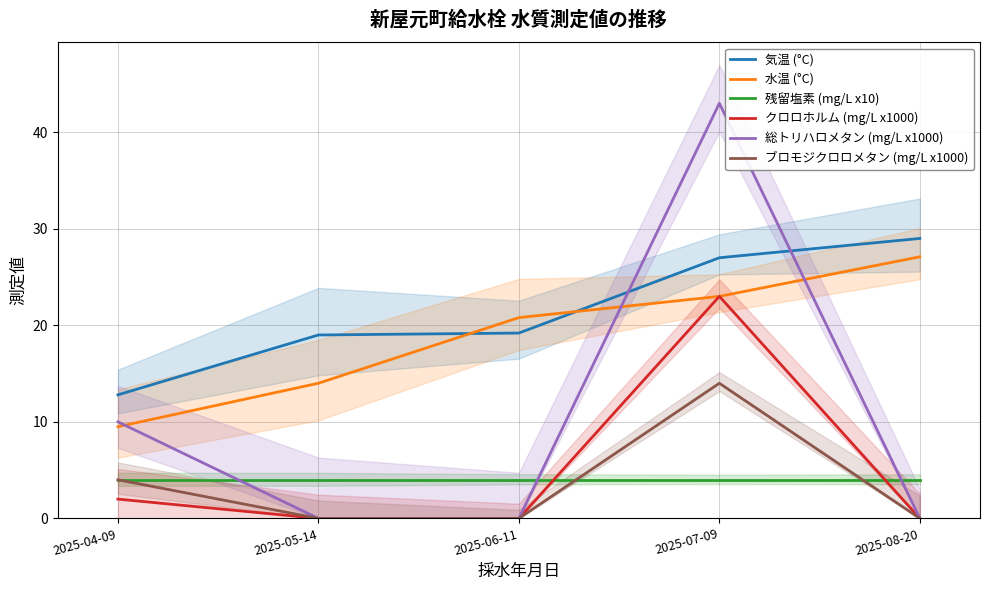

What is the maximum value shown in the chart?

43.0